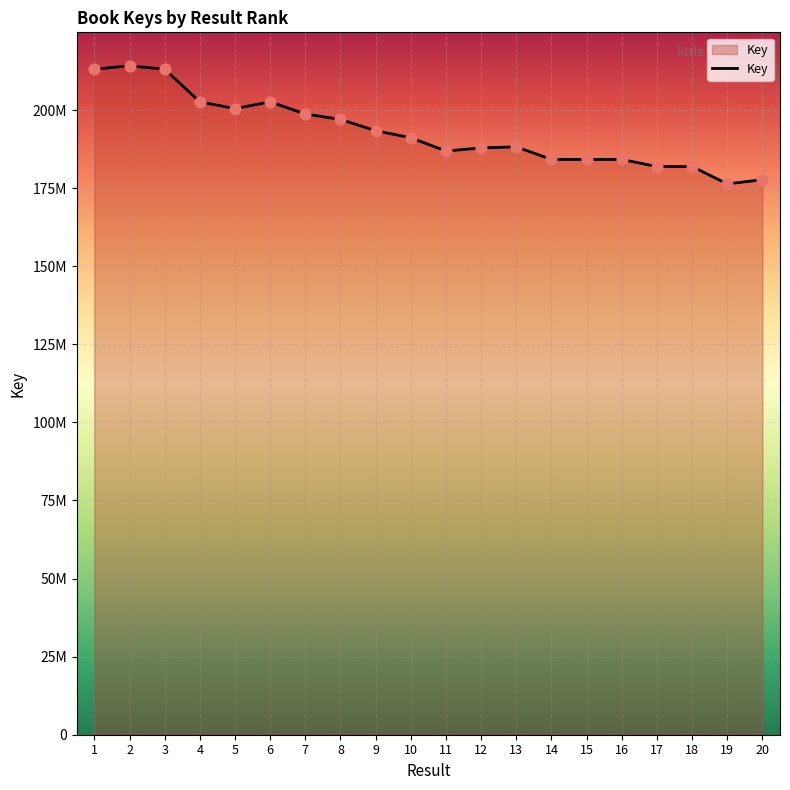

Does the chart have visible grid lines?

Yes